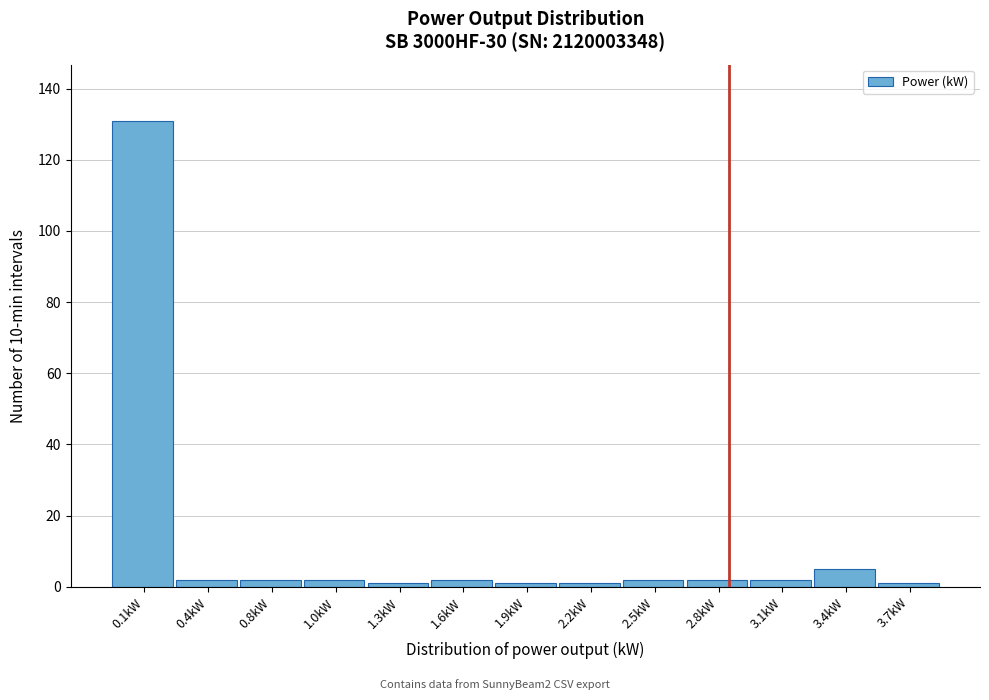

Reading left to right, transcribe all the data shown in this chart.

0.1kW=131	0.4kW=2	0.8kW=2	1.0kW=2	1.3kW=1	1.6kW=2	1.9kW=1	2.2kW=1	2.5kW=2	2.8kW=2	3.1kW=2	3.4kW=5	3.7kW=1